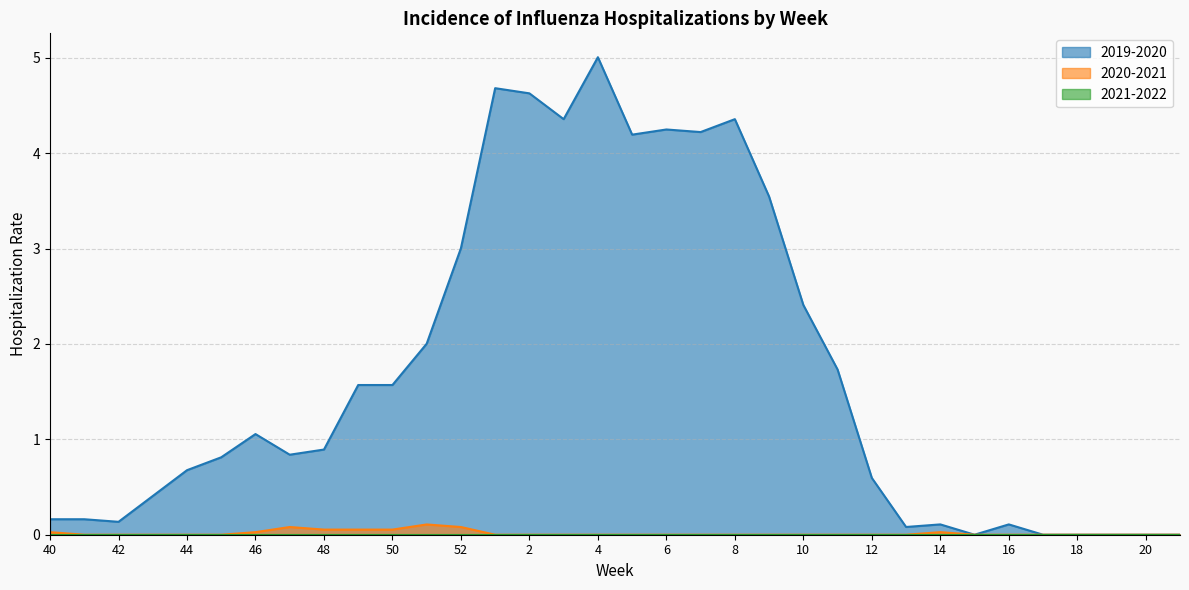

What is the sum of all 2020-2021 values?

0.5